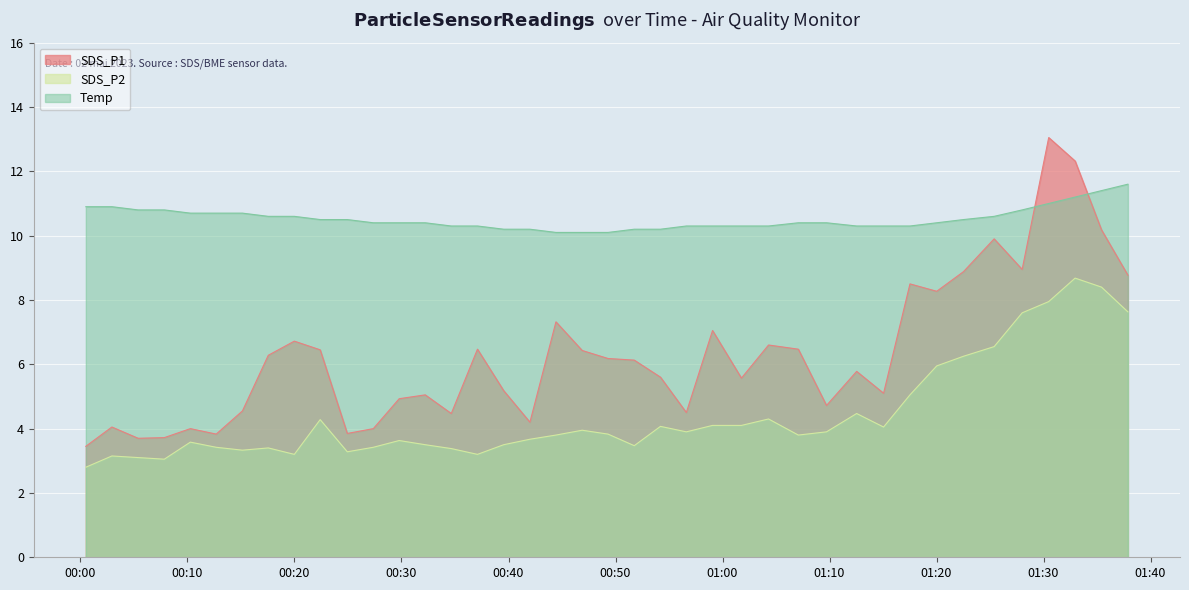

What is the difference between the maximum and minimum values in the SDS_P2 series?

5.9